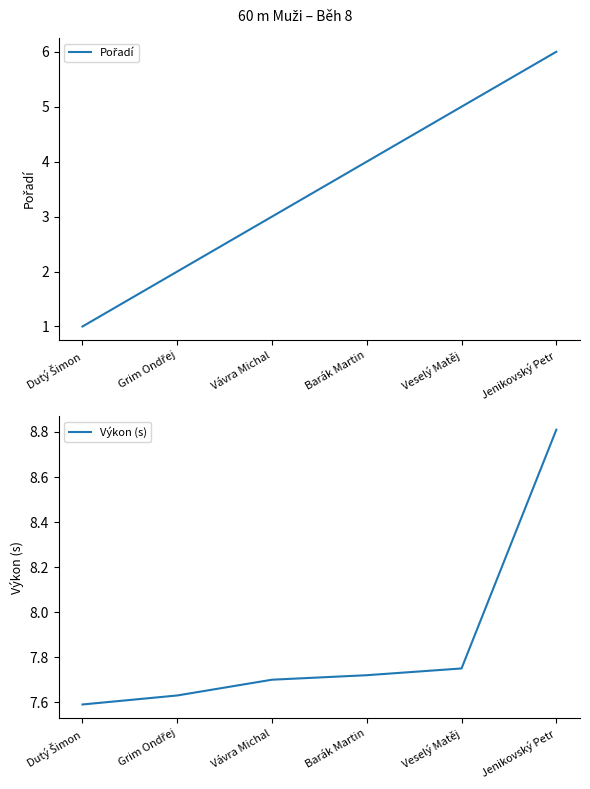

The value of Pořadí at Grim Ondřej is 2.0. True or false?

True